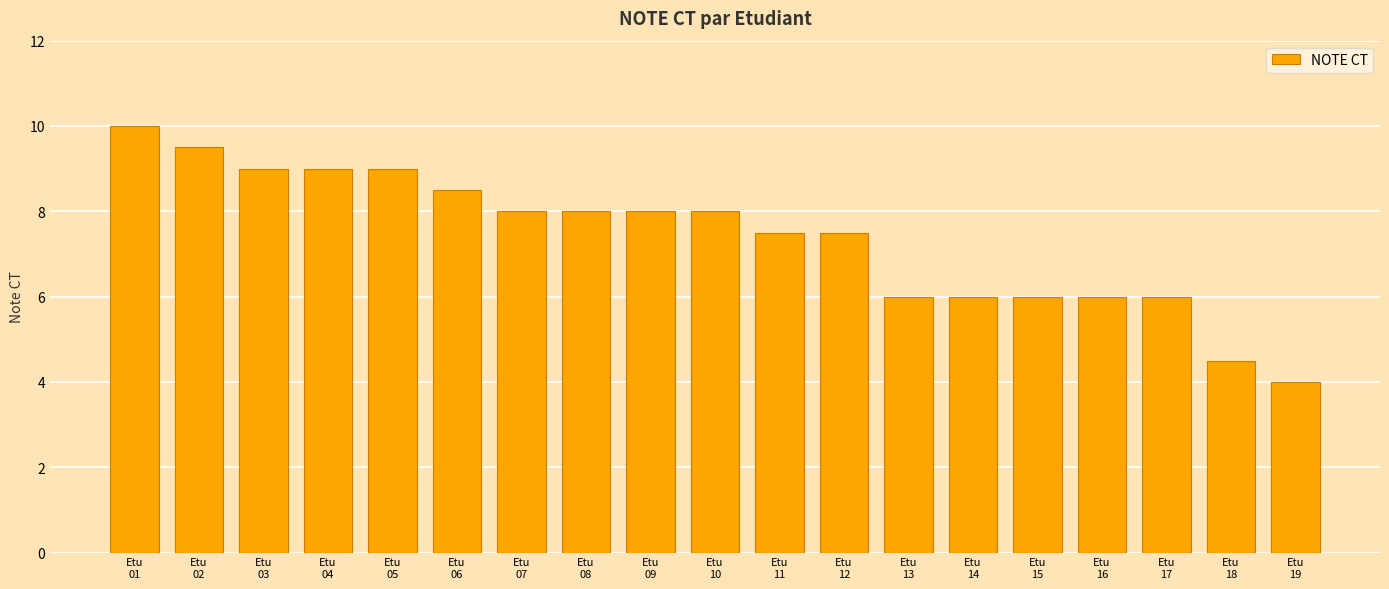

Is it true that the value at Etu
03 is 3.3?

False